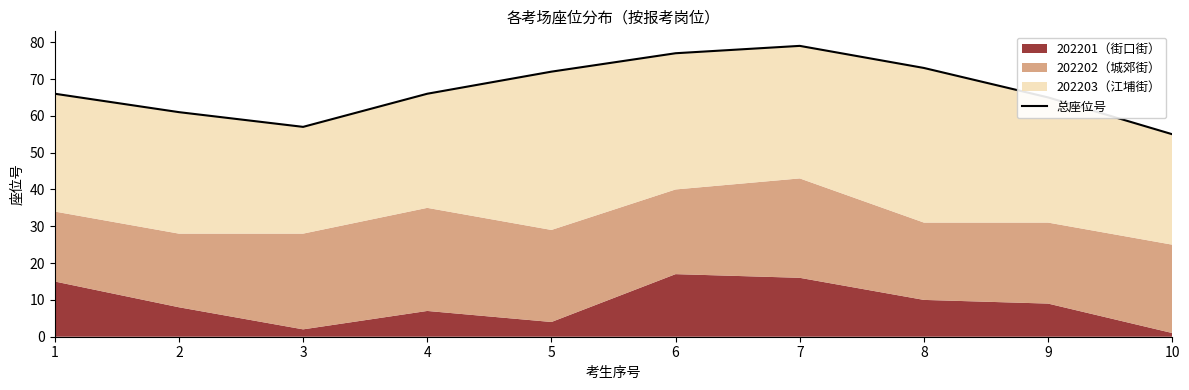

True or false: the data has more than 2 interior local peaks.

False